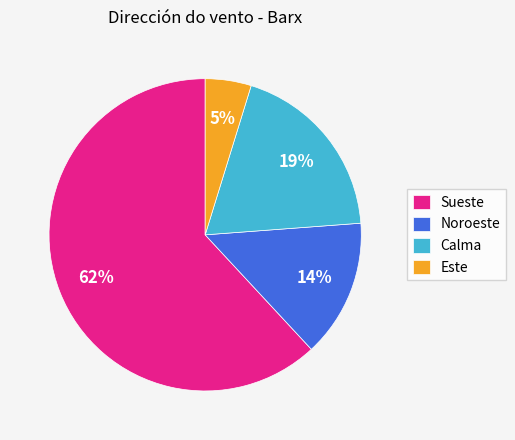

Is there any slice that represents more than half of the pie?

Yes